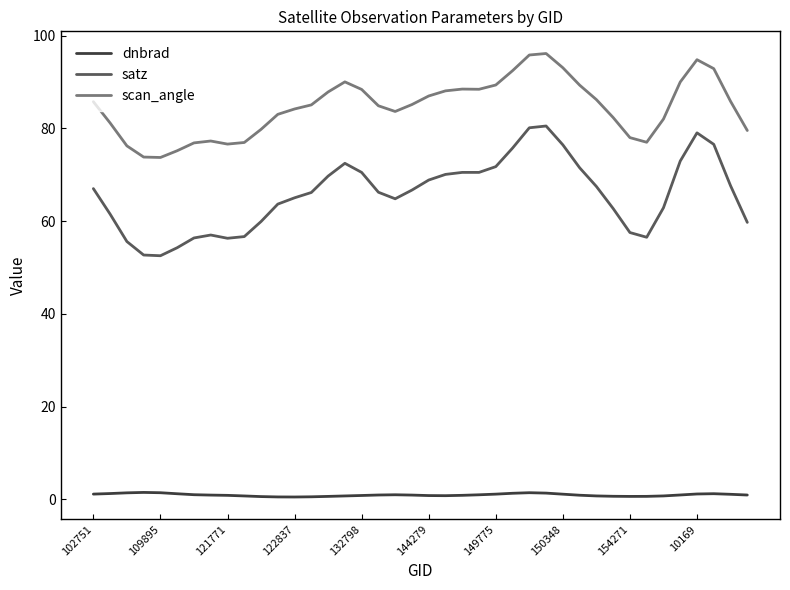

What is the greatest value displayed?

96.1